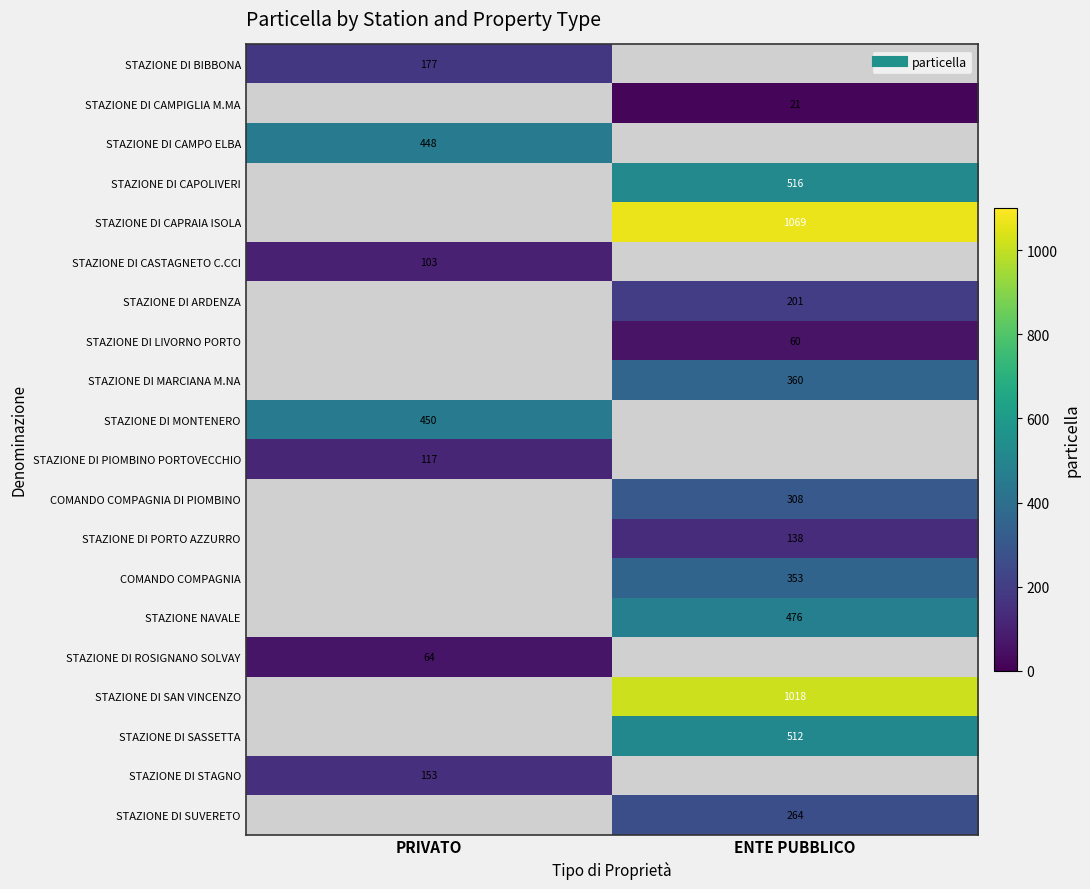

What is the smallest value displayed?

21.0